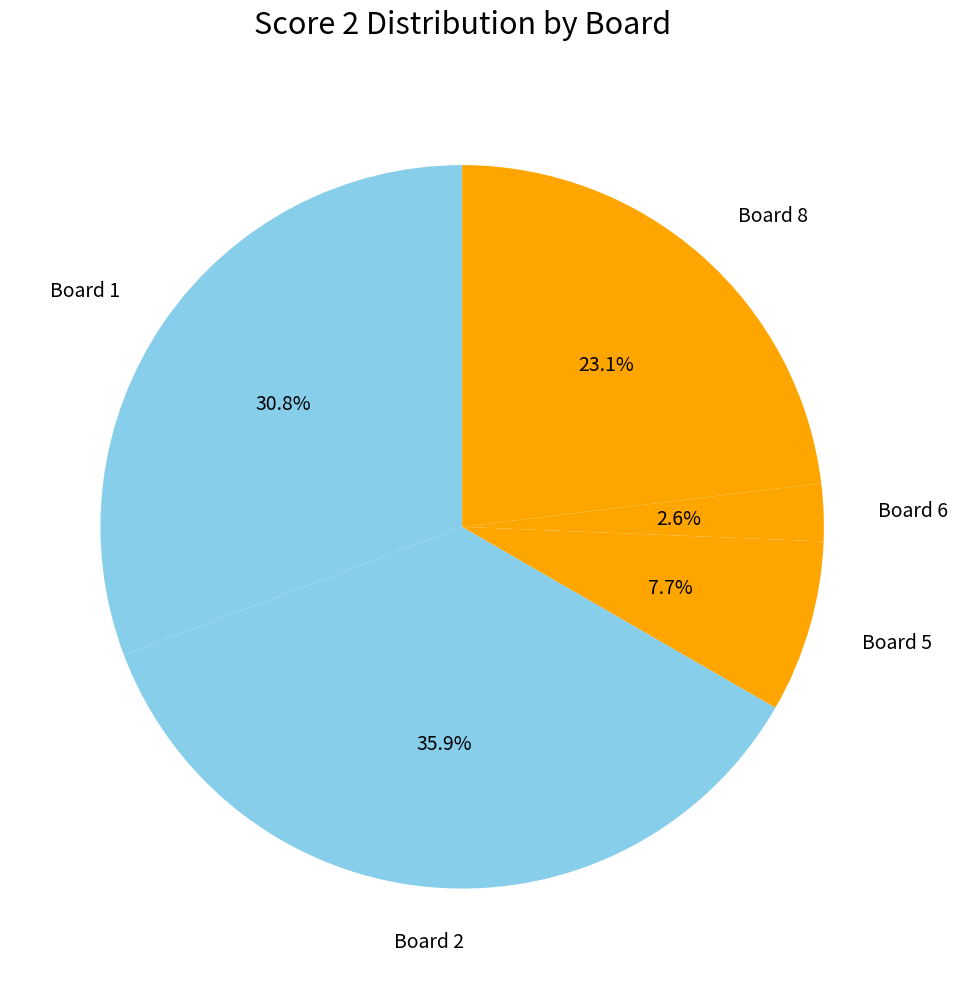

Count the number of slices in the pie.

5